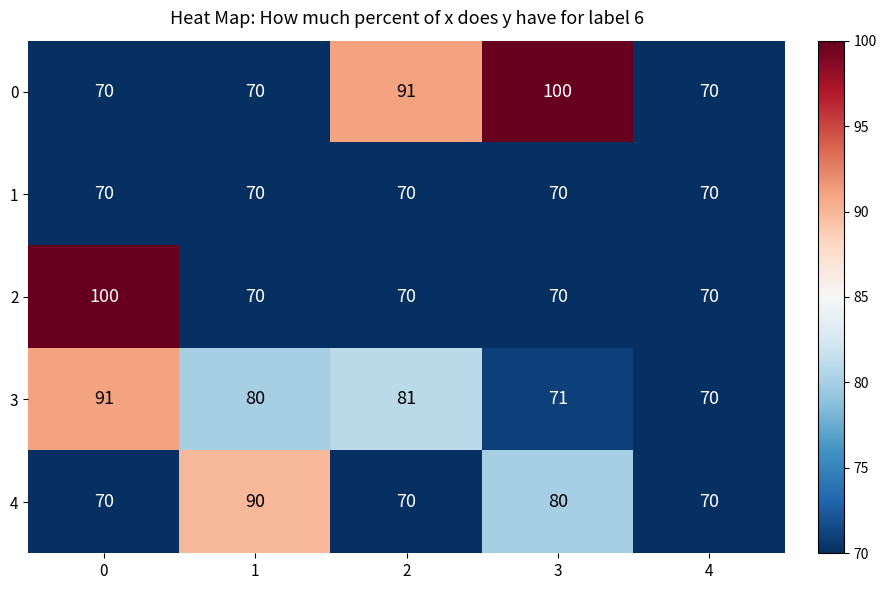

What is the approximate value of 4 at 2, to the nearest 5?

70